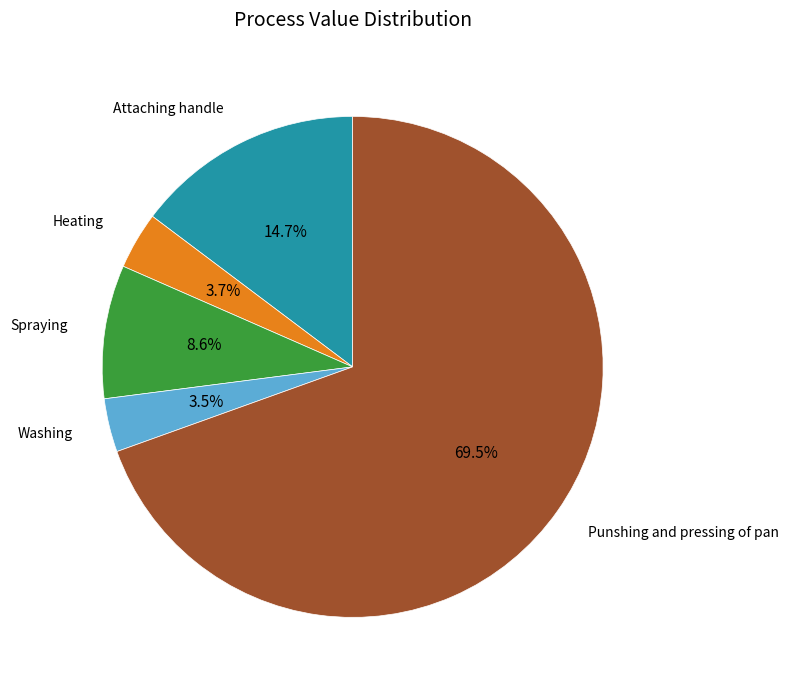

Does any single category account for the majority?

Yes